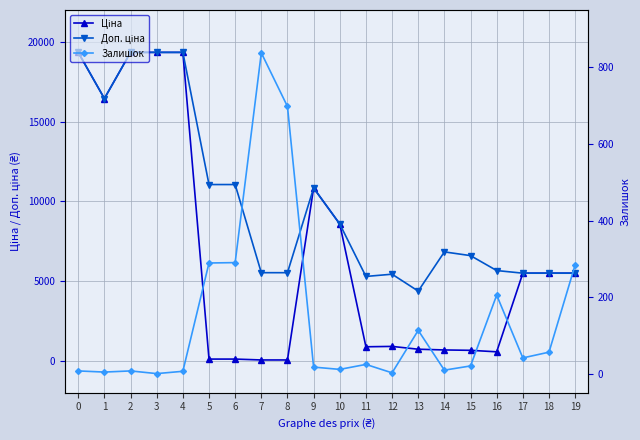

True or false: Залишок has more than 0 interior local peaks.

True